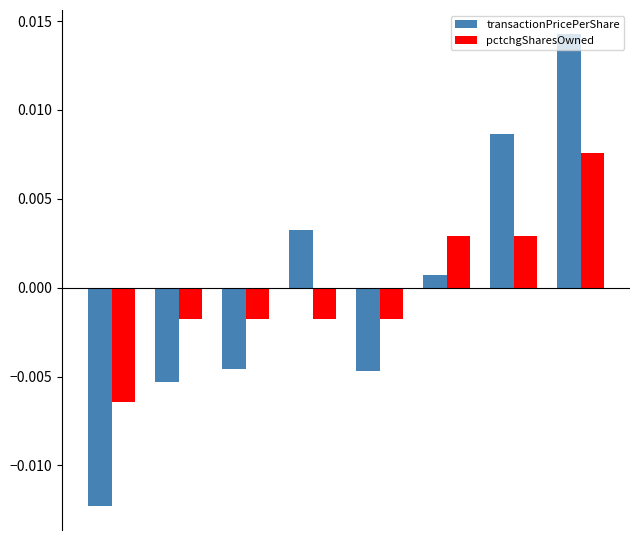

How many data points in transactionPricePerShare are less than 0?

4